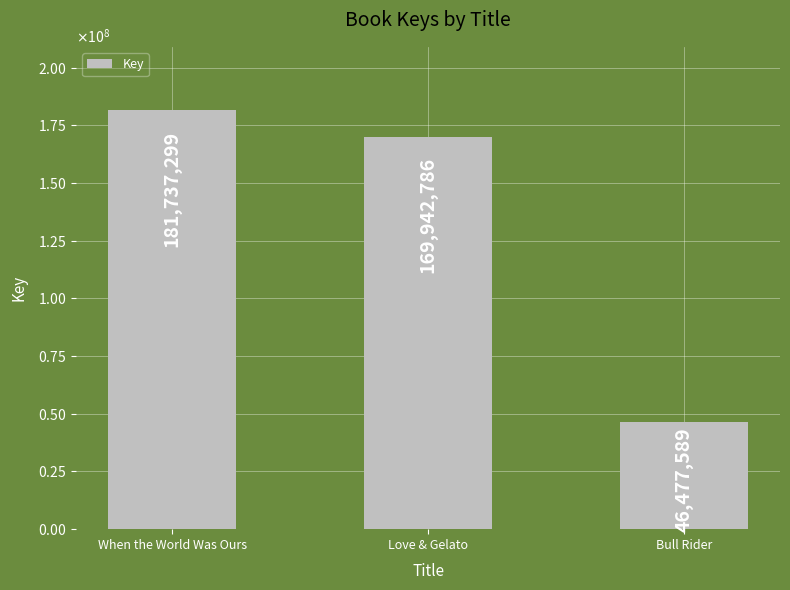

What is the average value?

132719225